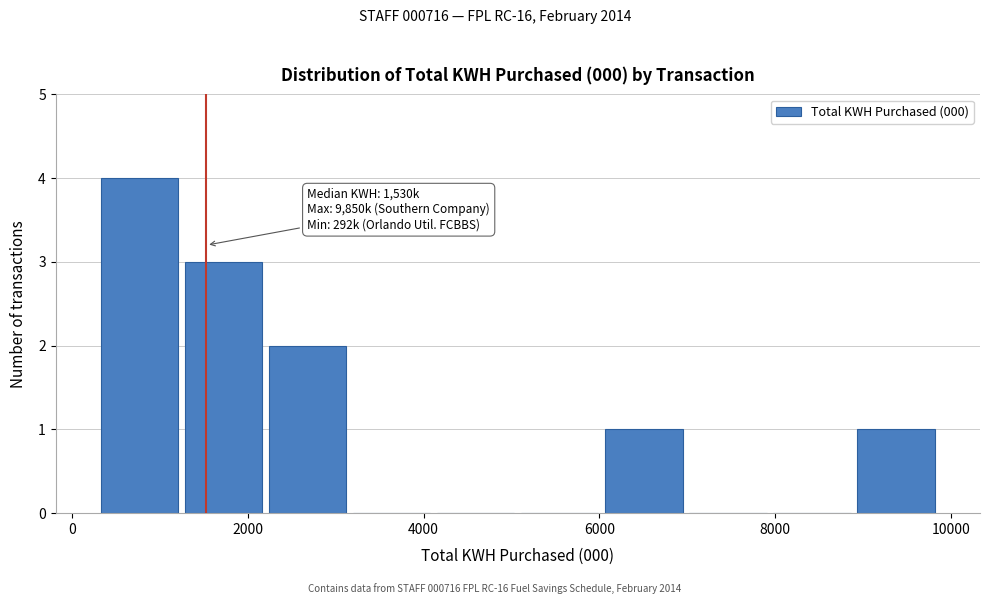

Which range on the x-axis has the tallest bar?

200 to 1200